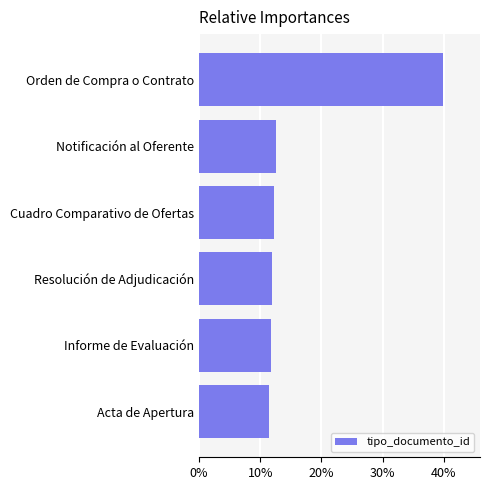

The value at Resolución de Adjudicación is 3.3. True or false?

False